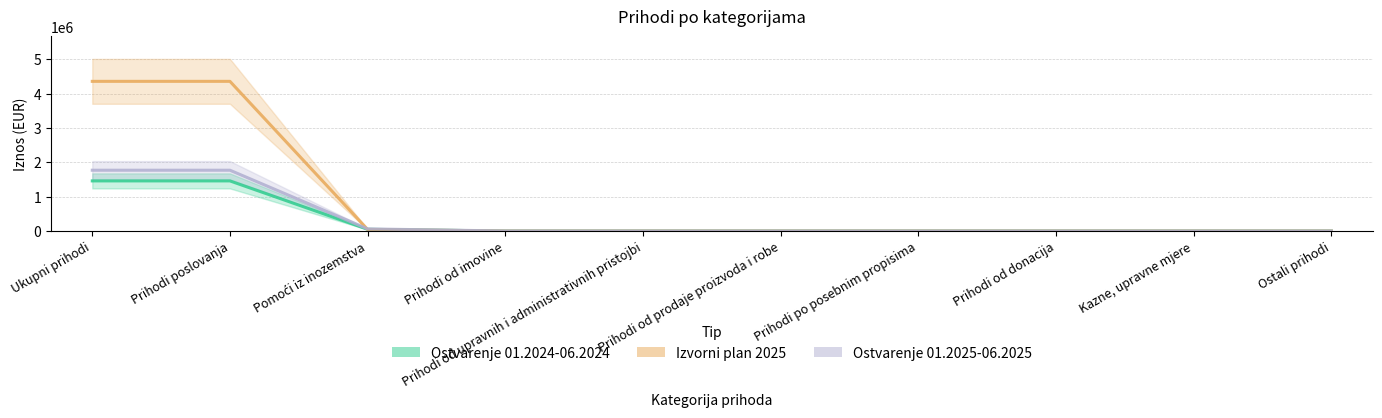

At which label is Izvorni plan 2025 closest to 2179221?

Pomoći iz inozemstva